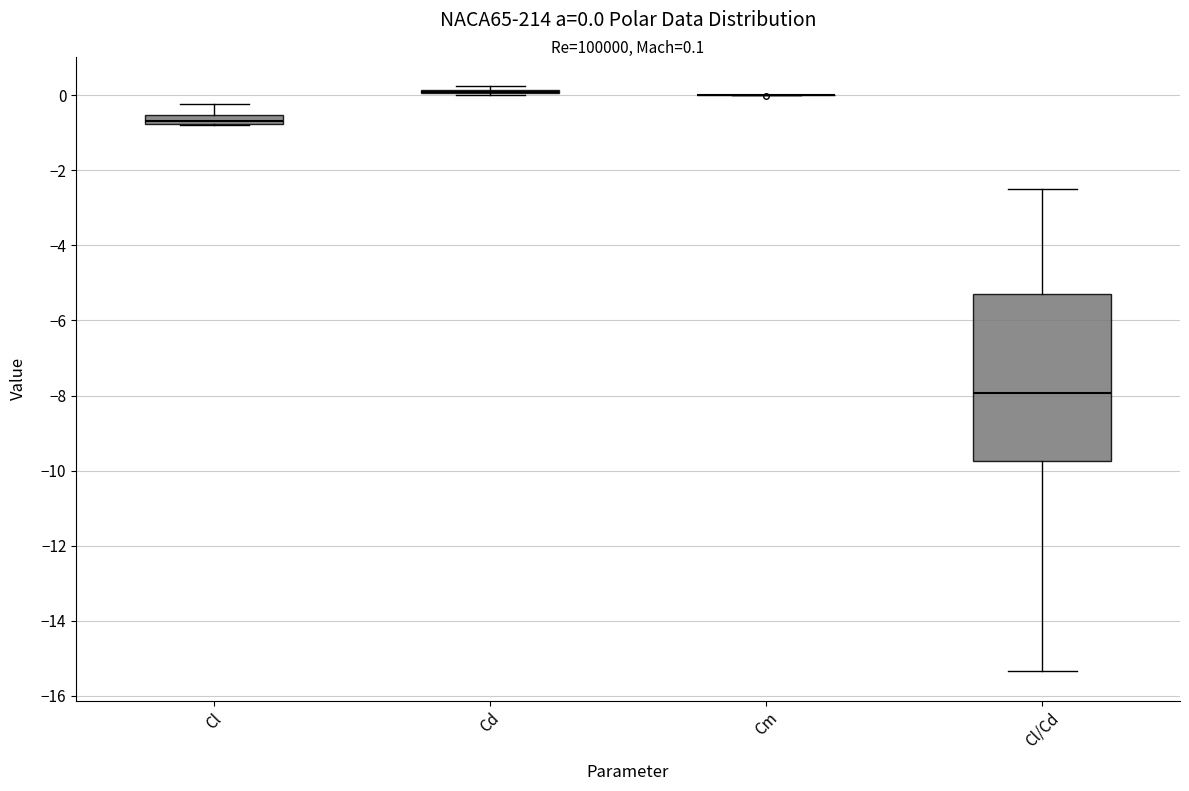

Comparing the boxes themselves (not the whiskers), which one is the tallest?

Cl/Cd